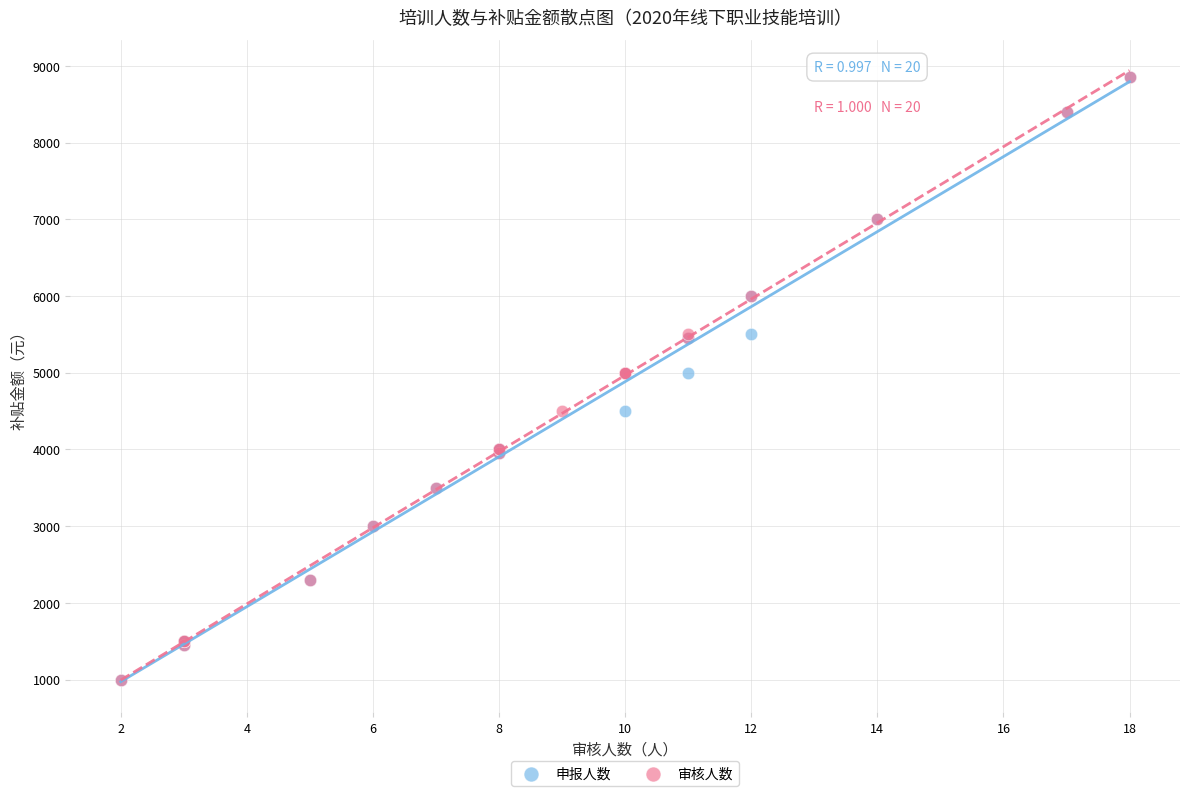

What are all the series names shown in the legend?

申报人数, 审核人数